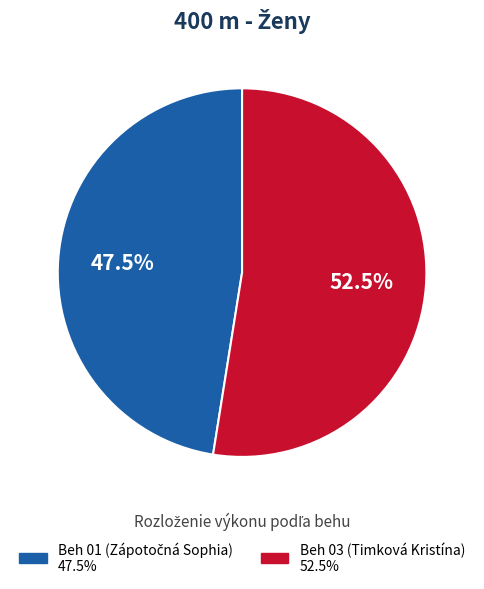

Which slice is the largest?

Beh 03 (Timková Kristína)